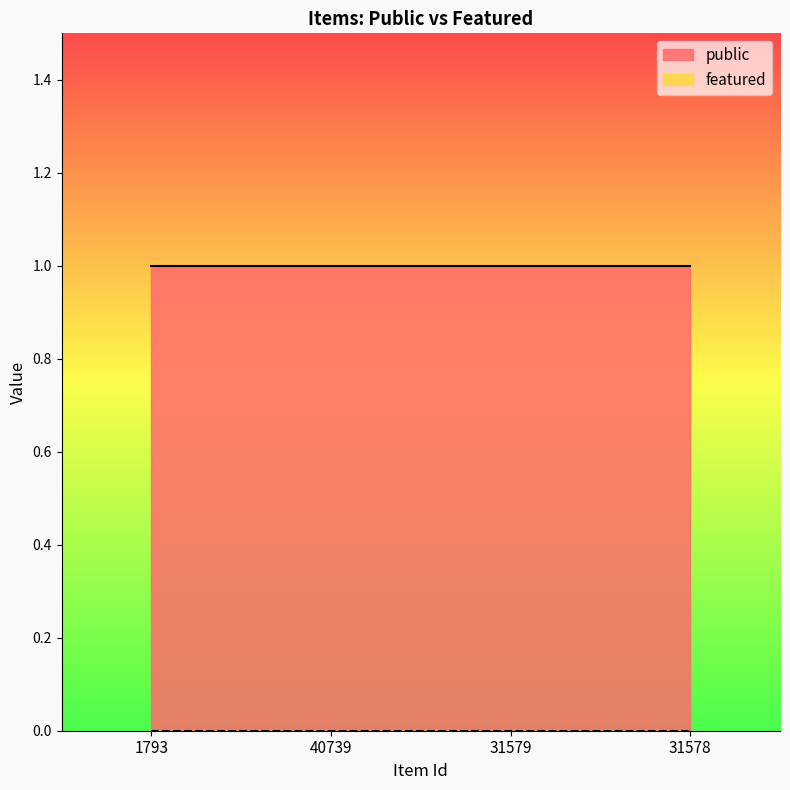

Reading right to left, transcribe all the data shown in this chart.

public: 1	1	1	1
featured: 0	0	0	0